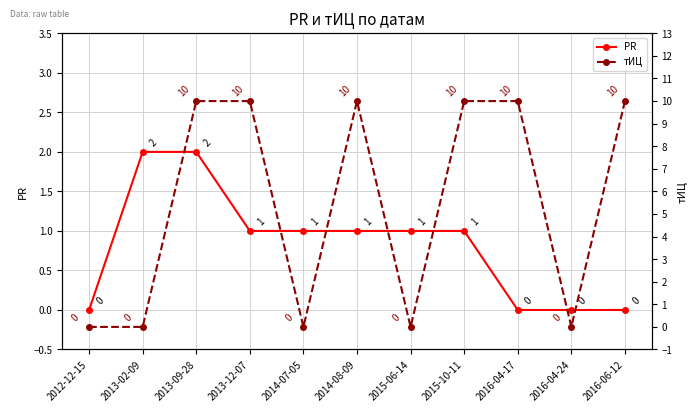

Where is тИЦ nearest to the value 5?

2012-12-15